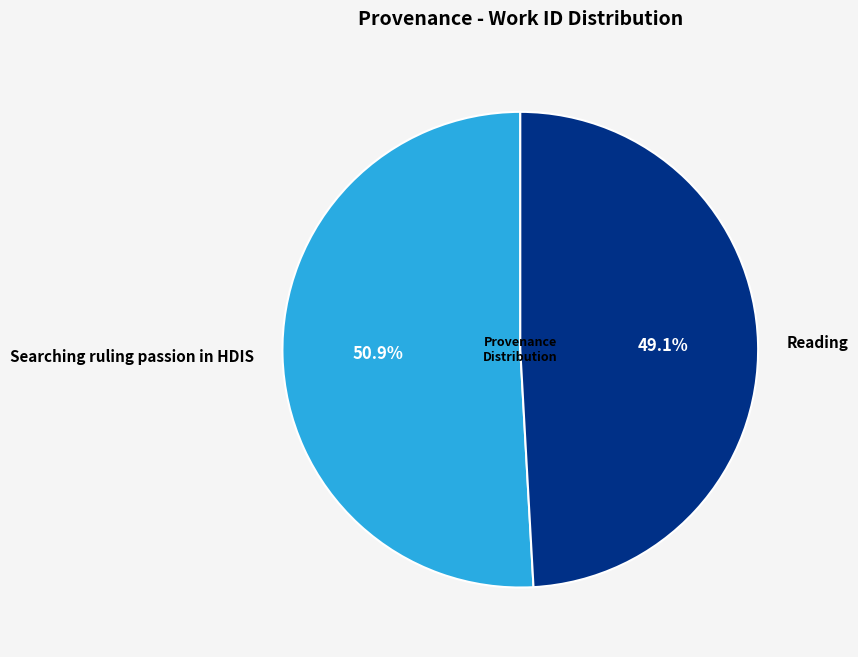

To the nearest percent, what is the difference between the largest and smallest slice percentages?

2%